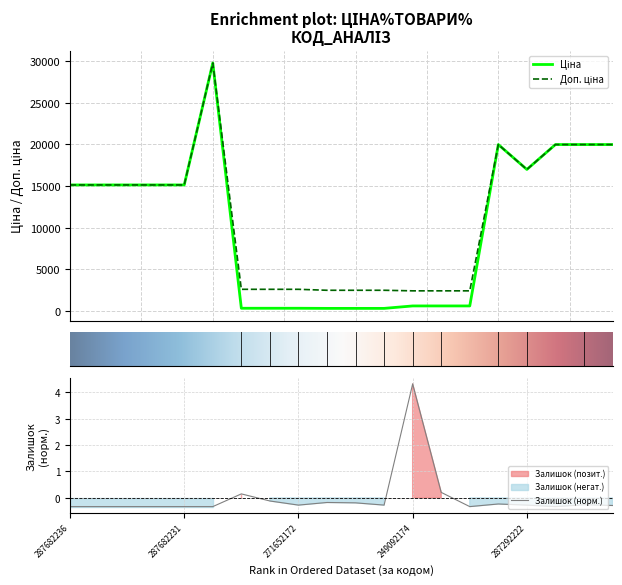

True or false: Доп. ціна has more than 1 interior local peaks.

True